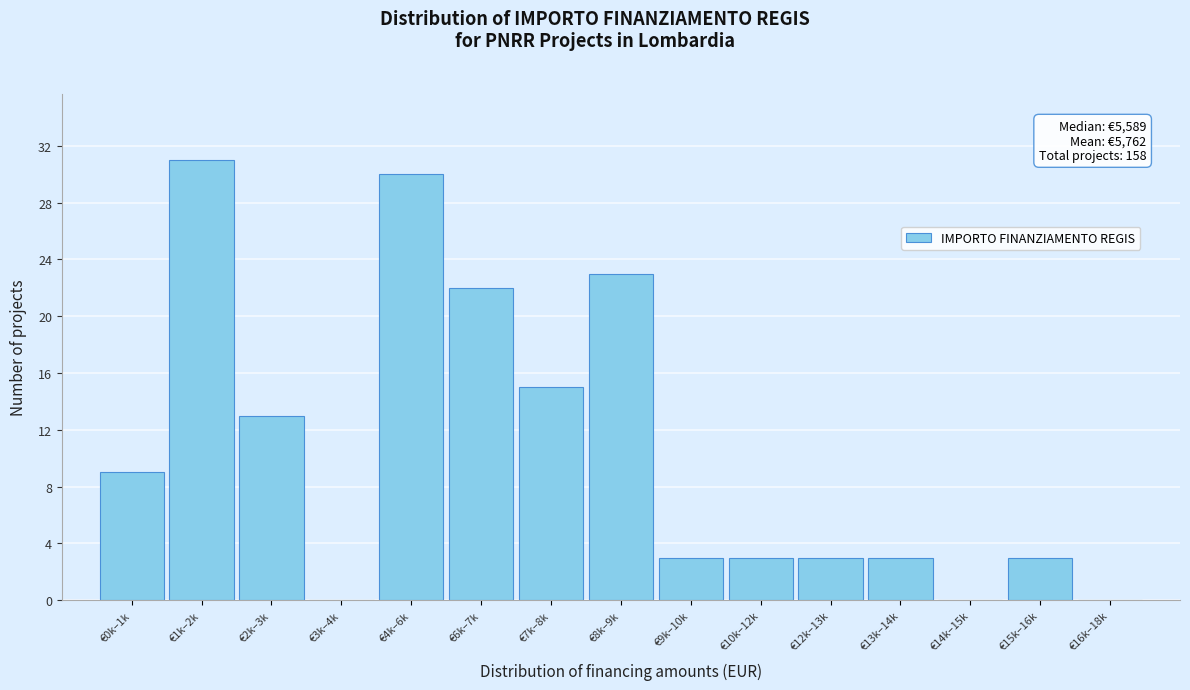

Reading left to right, what are all the values shown in this chart?

€0k–1k=9	€1k–2k=31	€2k–3k=13	€3k–4k=0	€4k–6k=30	€6k–7k=22	€7k–8k=15	€8k–9k=23	€9k–10k=3	€10k–12k=3	€12k–13k=3	€13k–14k=3	€14k–15k=0	€15k–16k=3	€16k–18k=0